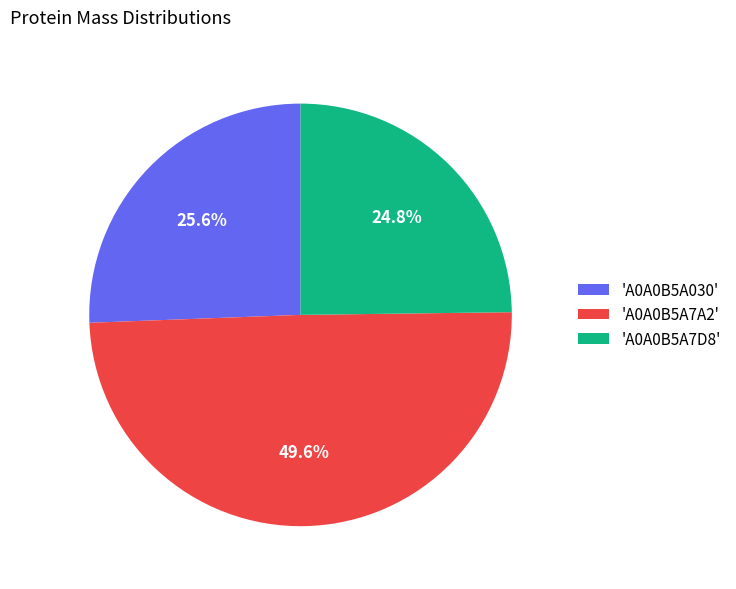

Is there a majority slice in this chart?

No